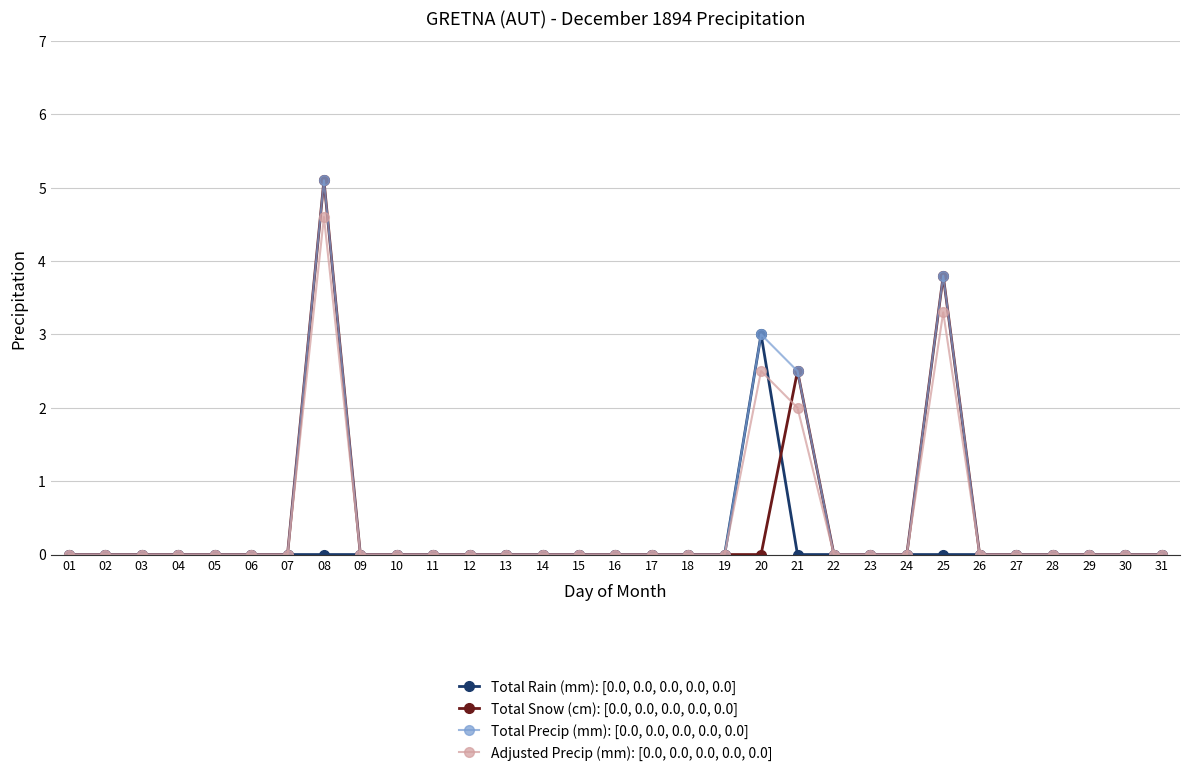

Count the number of data series in this chart.

4